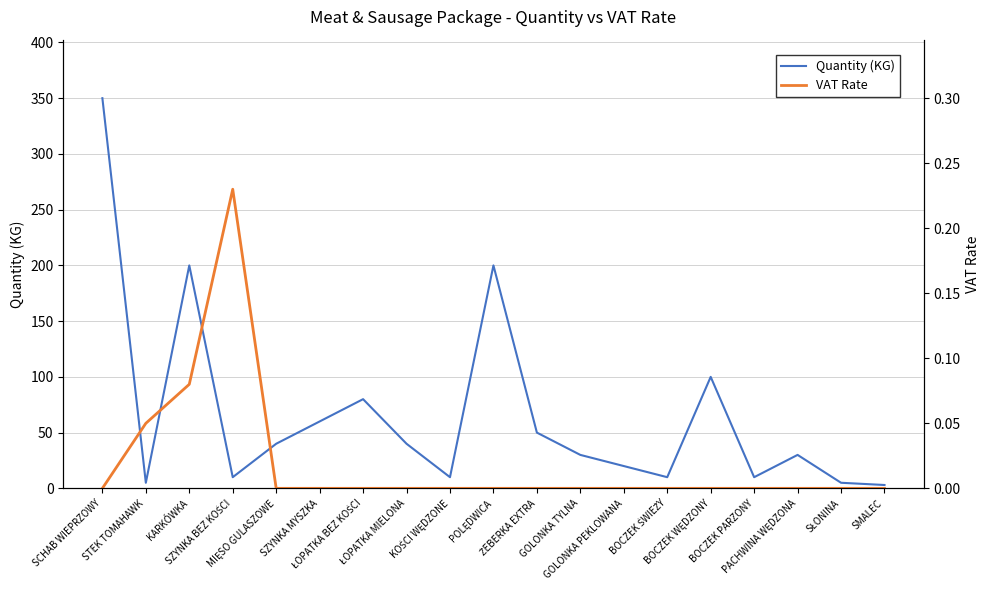

The value of Quantity (KG) at ŁOPATKA MIELONA is 40.0. True or false?

True